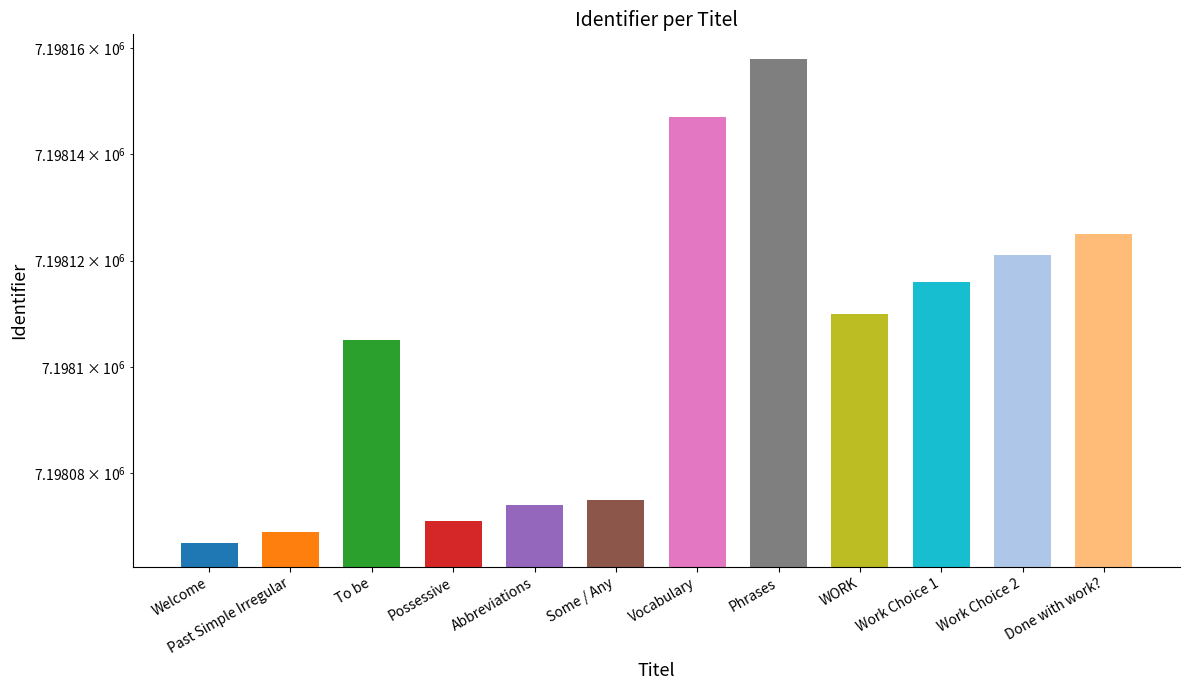

What is the difference between the values at To be and Done with work??

20